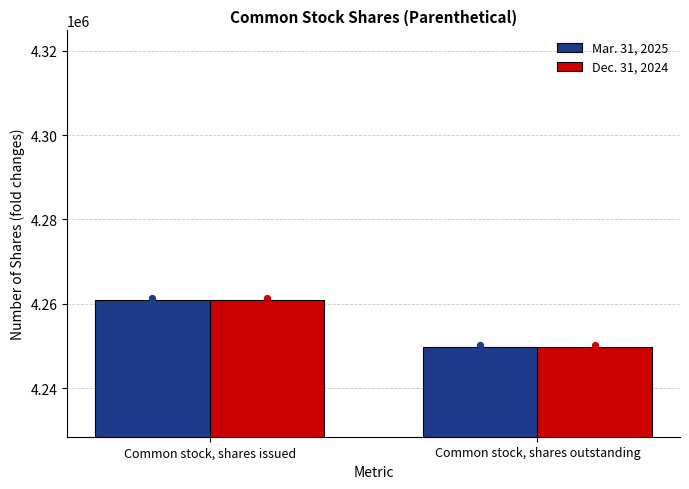

What are all the series names shown in the legend?

Mar. 31, 2025, Dec. 31, 2024